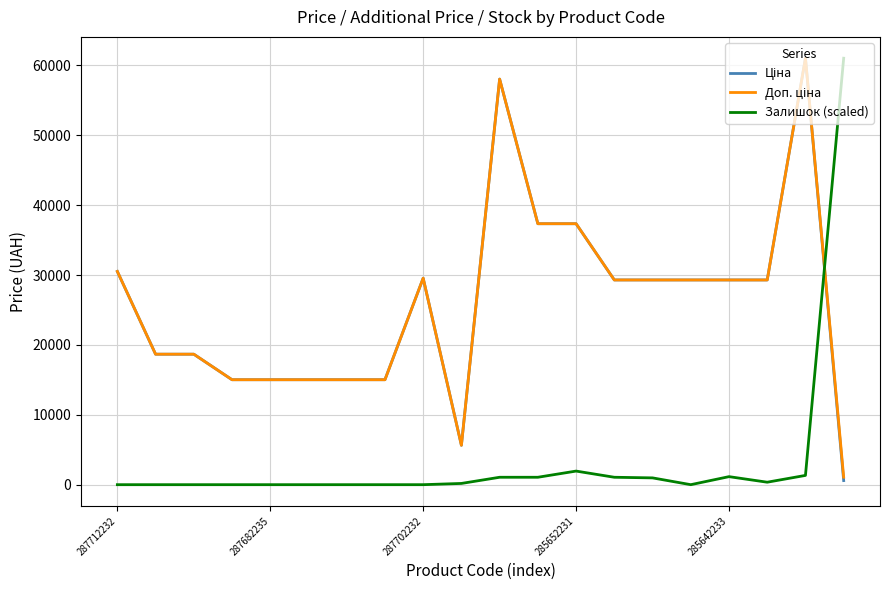

What is the maximum value for Залишок (scaled)?

61024.7